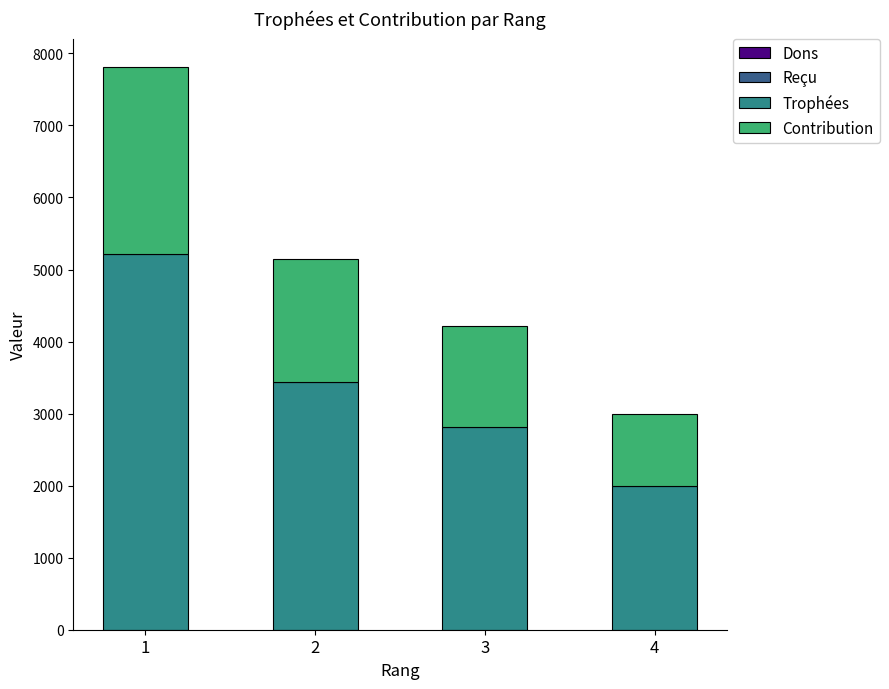

What is the value of the Trophées bar at the 3rd from the left?

2813